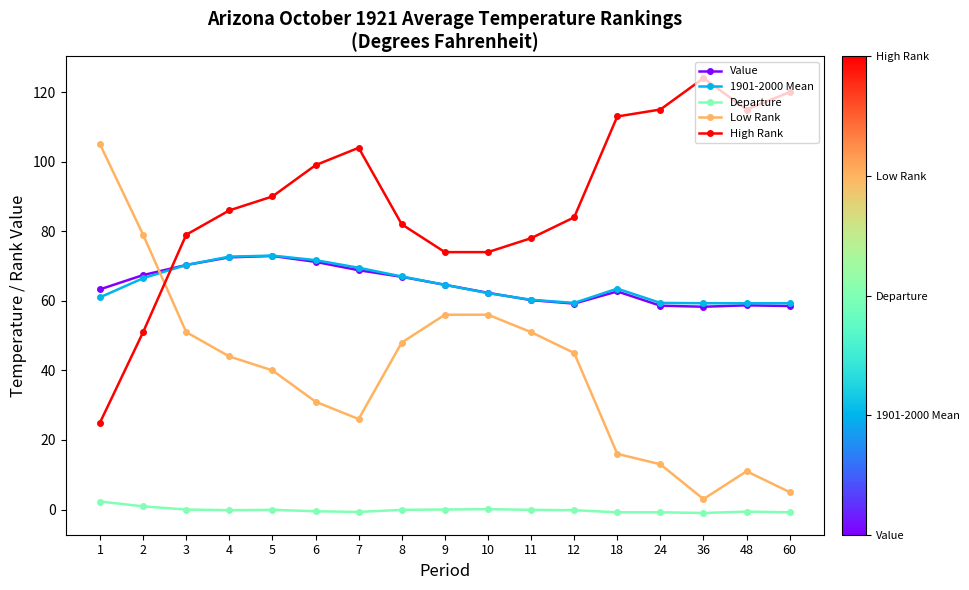

True or false: Value and Departure intersect in this chart.

False